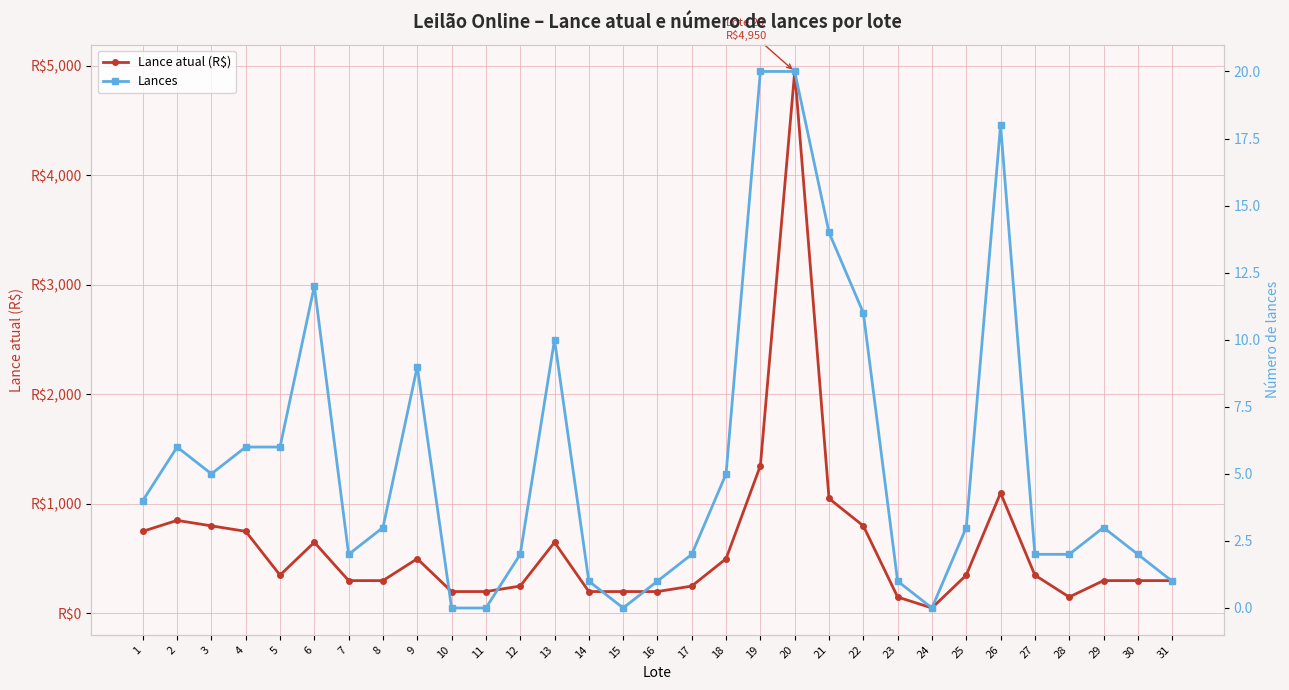

What are all the series names shown in the legend?

Lance atual (R$), Lances